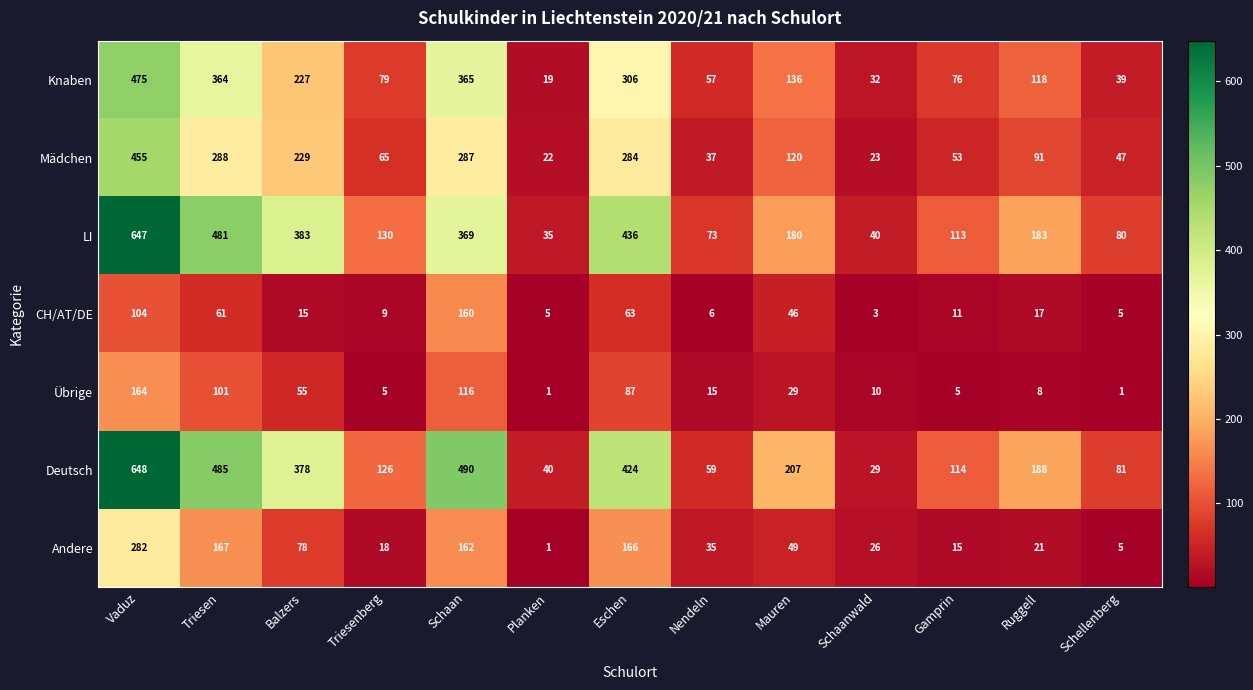

At which label does CH/AT/DE reach its minimum?

Schaanwald